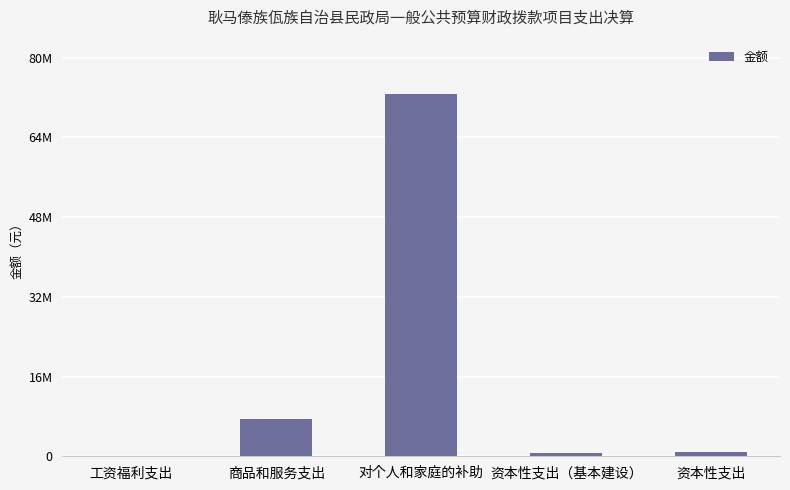

Rank the categories by value from highest to lowest.

对个人和家庭的补助, 商品和服务支出, 资本性支出, 资本性支出（基本建设）, 工资福利支出